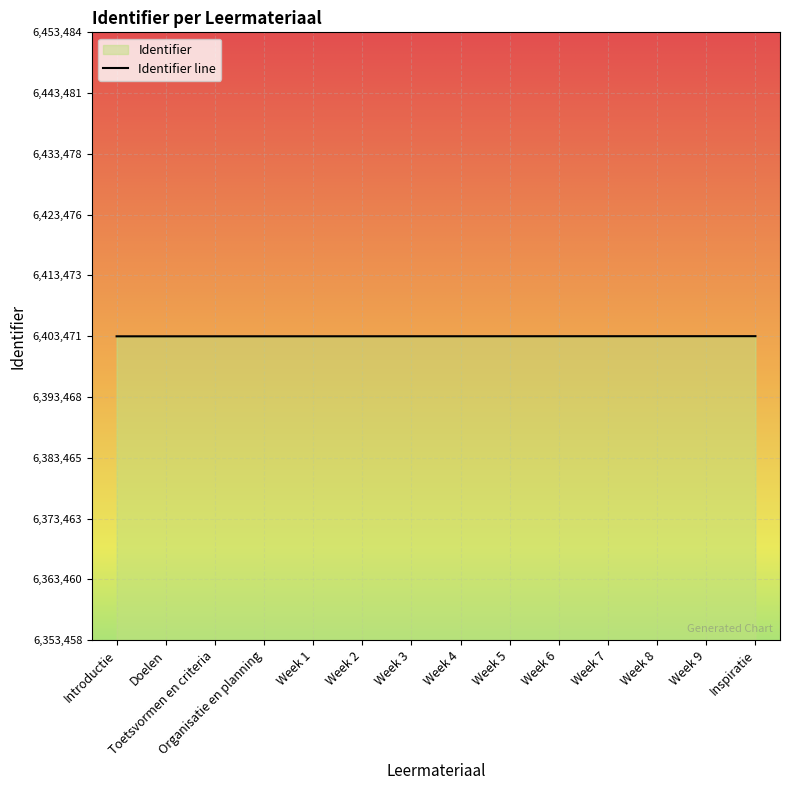

What position from the right is Week 9?

2